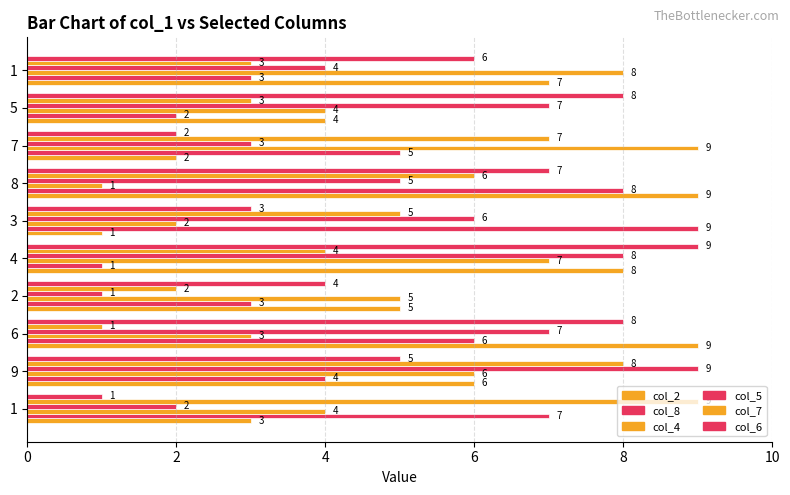

How many values in the col_5 series are below 6?

5